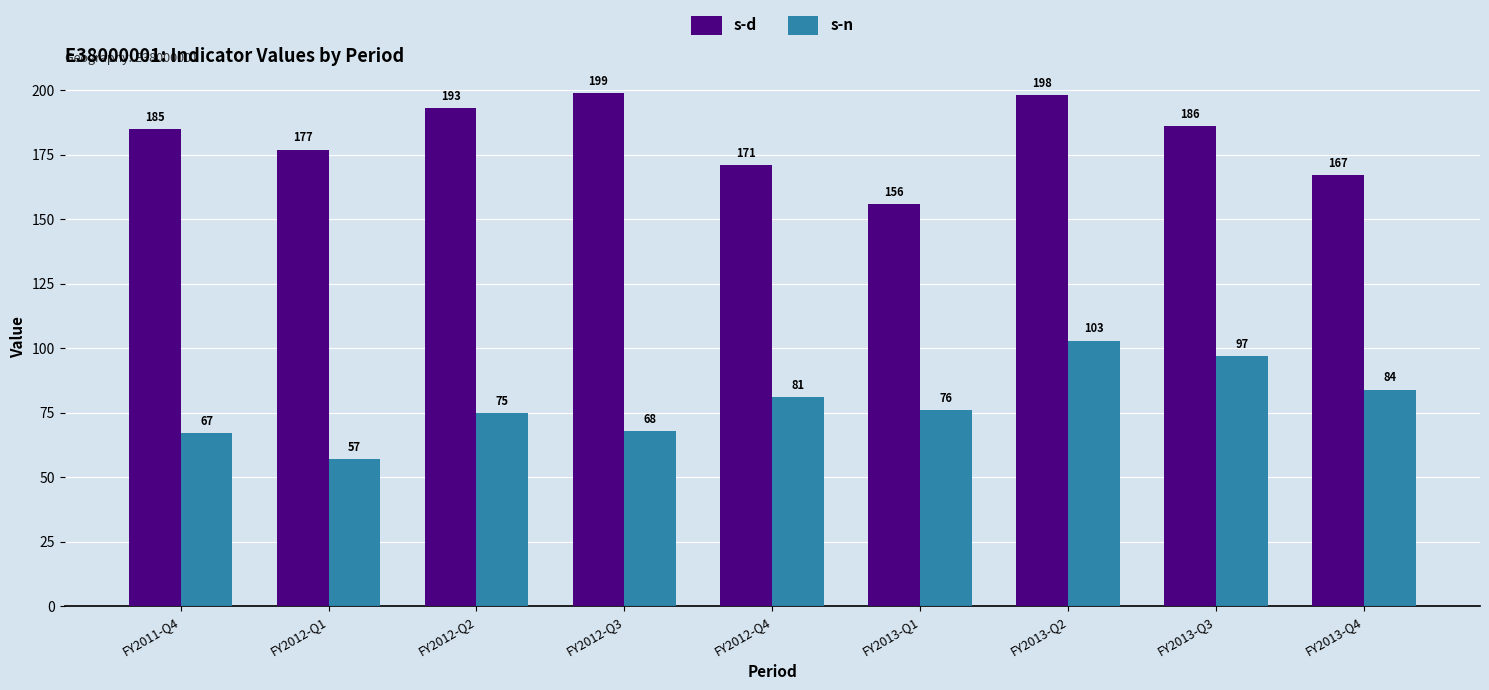

Reading right to left, what are all the values shown in this chart?

s-d: FY2013-Q4=167	FY2013-Q3=186	FY2013-Q2=198	FY2013-Q1=156	FY2012-Q4=171	FY2012-Q3=199	FY2012-Q2=193	FY2012-Q1=177	FY2011-Q4=185
s-n: FY2013-Q4=84	FY2013-Q3=97	FY2013-Q2=103	FY2013-Q1=76	FY2012-Q4=81	FY2012-Q3=68	FY2012-Q2=75	FY2012-Q1=57	FY2011-Q4=67